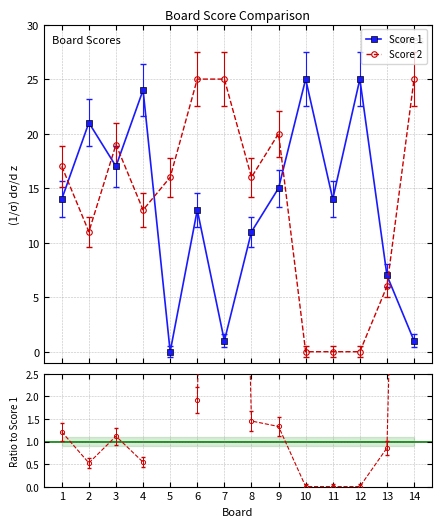

Count the number of data series in this chart.

3